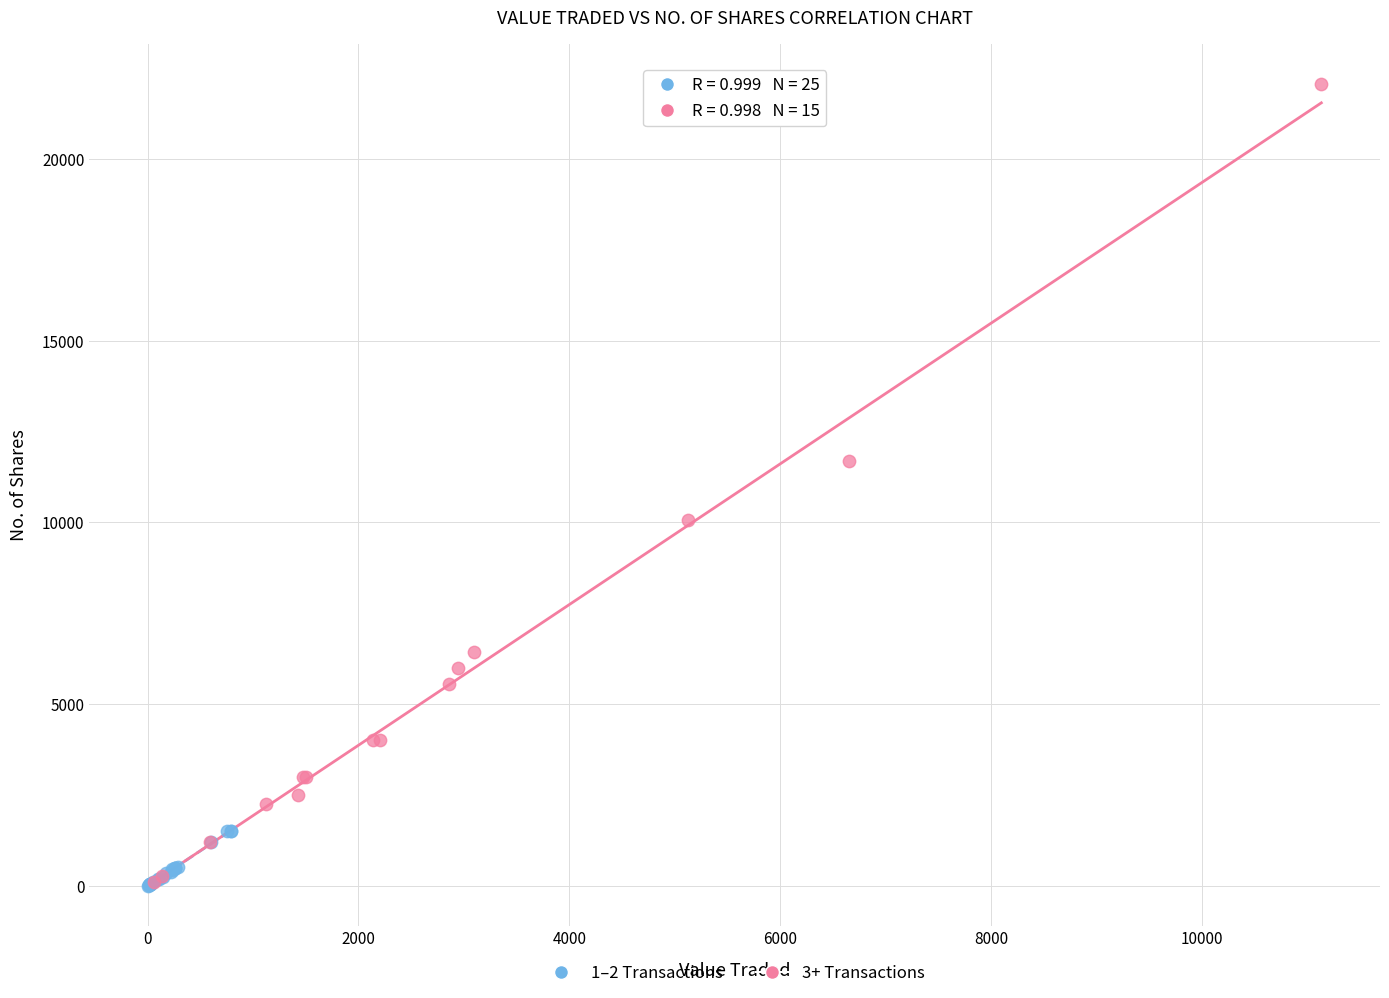

Which series has the widest spread of Y values?

3+ Transactions